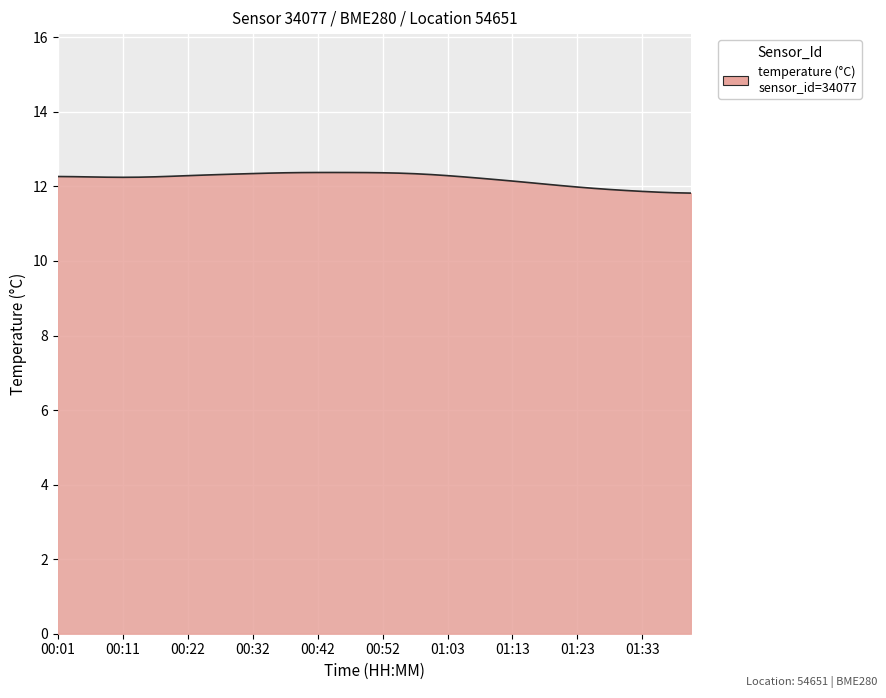

What is the minimum value shown in the chart?

11.8